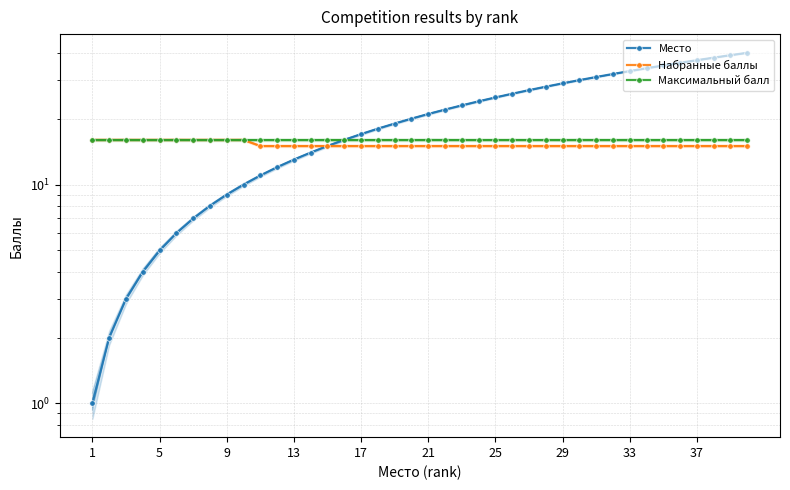

The value of Набранные баллы at 33 is 7. True or false?

False